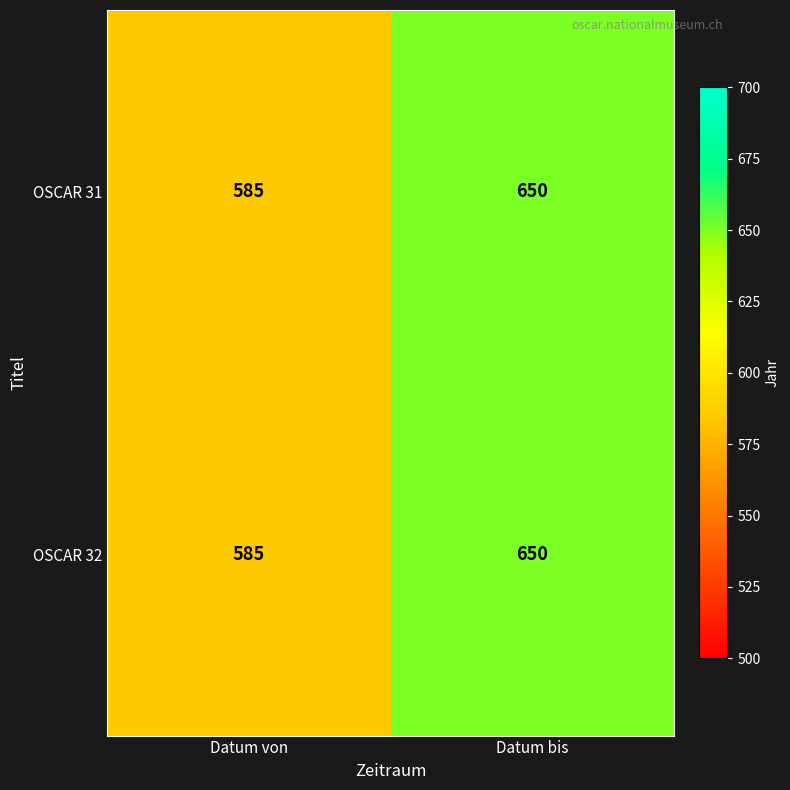

Reading left to right, list all the values displayed in this chart.

OSCAR 31: Datum von=585	Datum bis=650
OSCAR 32: Datum von=585	Datum bis=650